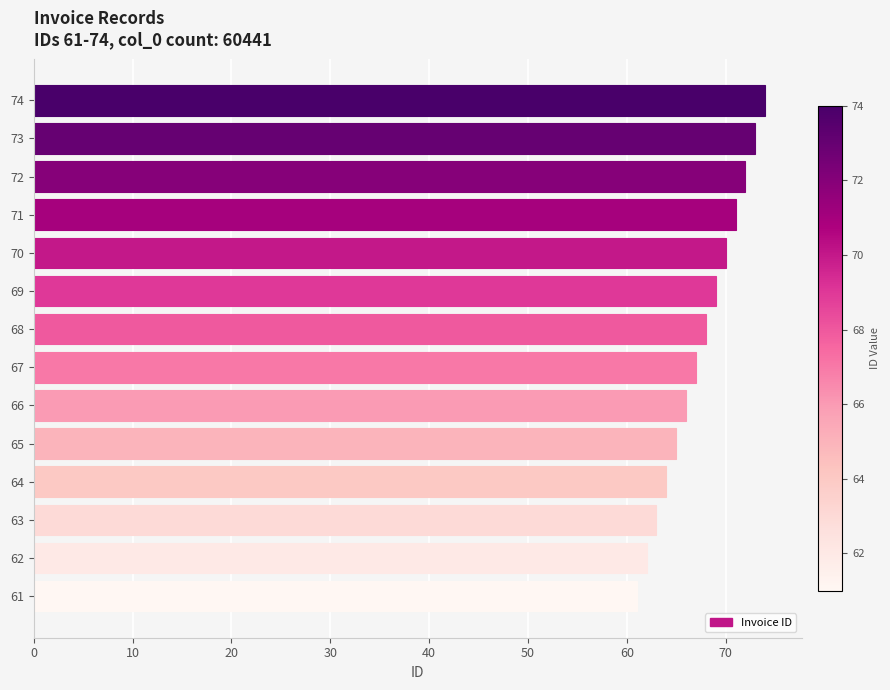

What is the sum of all values?

945